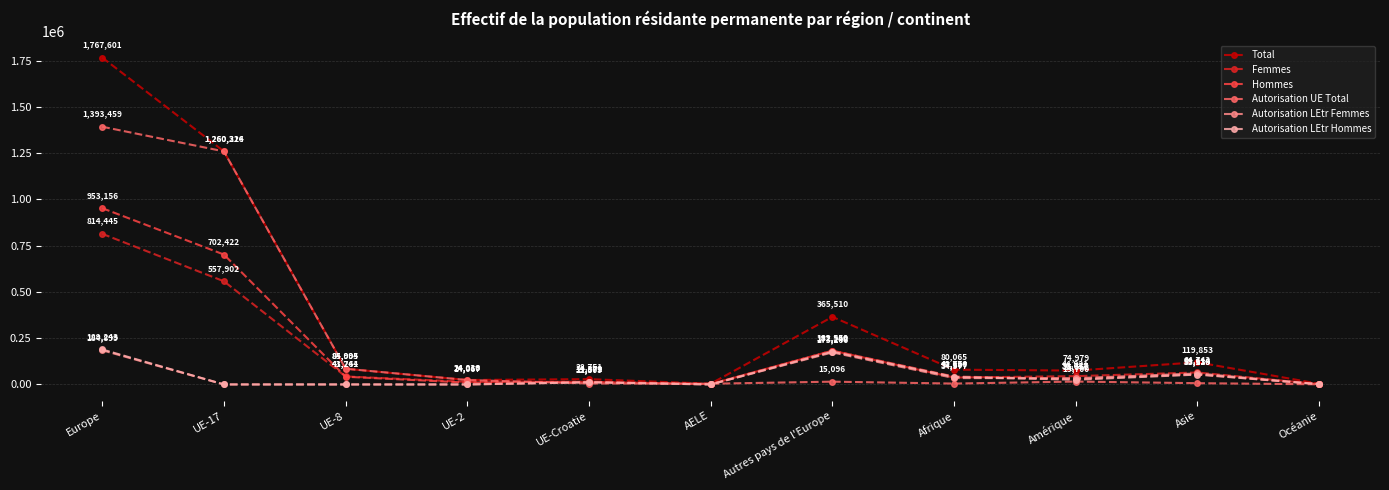

Is this an area chart (filled region under the line)?

No